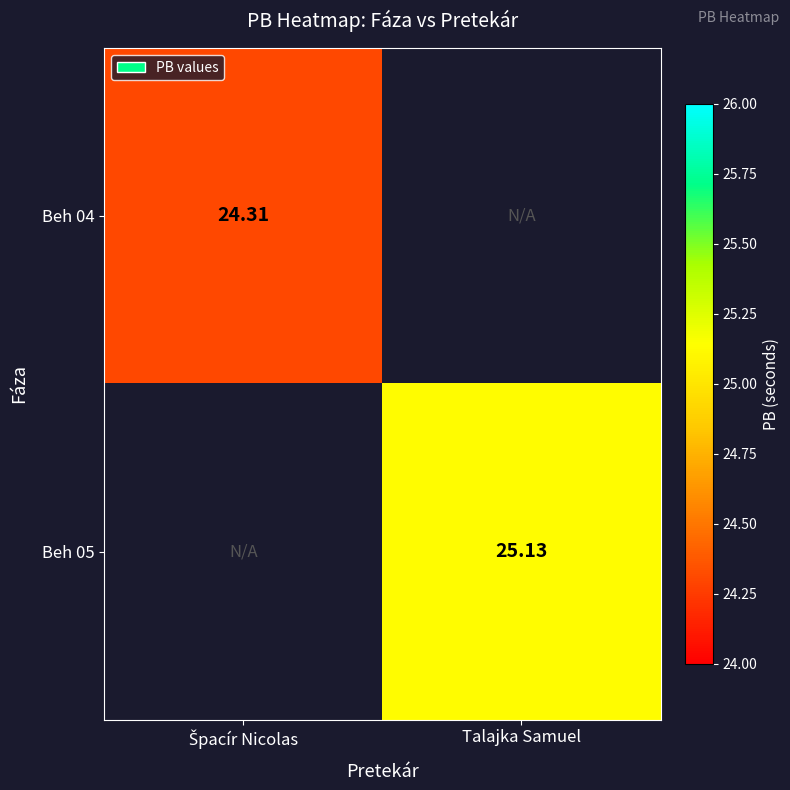

List the labels in order of Beh 05 value, smallest first.

Špacír Nicolas, Talajka Samuel